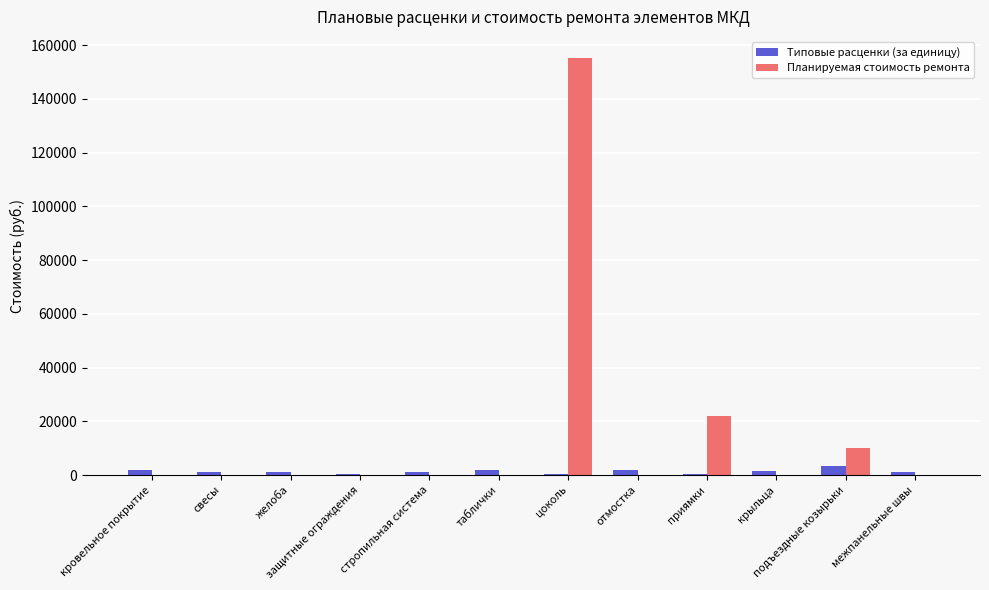

How many data points in Типовые расценки (за единицу) are above 1269?

7